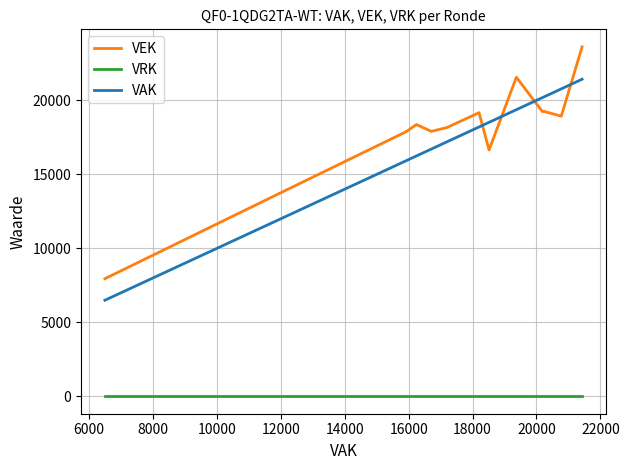

Which series has the largest total across all categories?

VEK